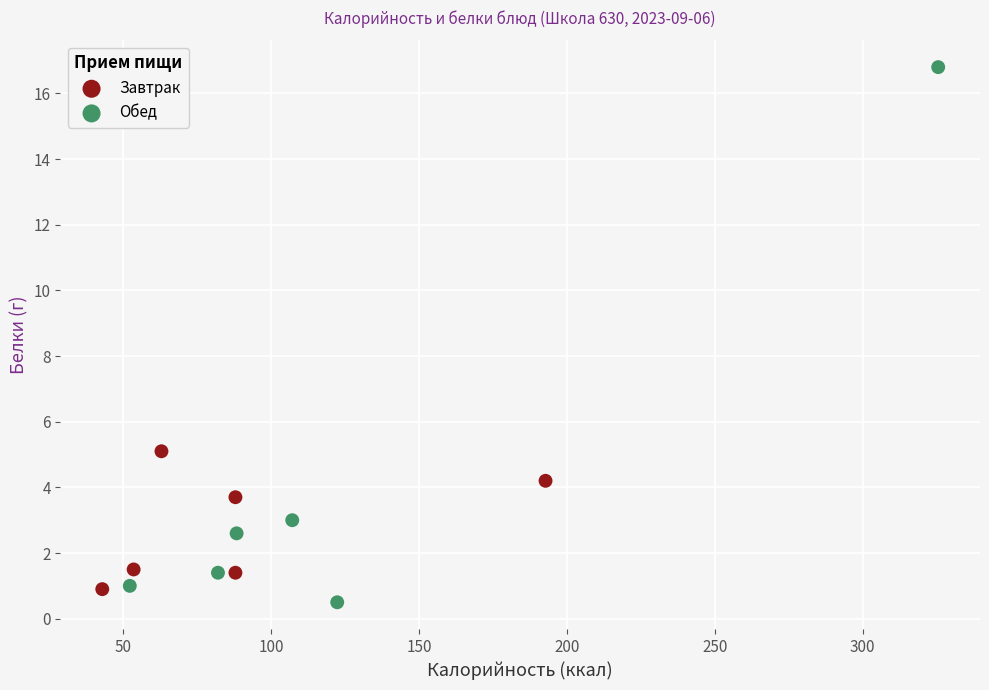

Which series reaches the maximum Y coordinate?

Обед